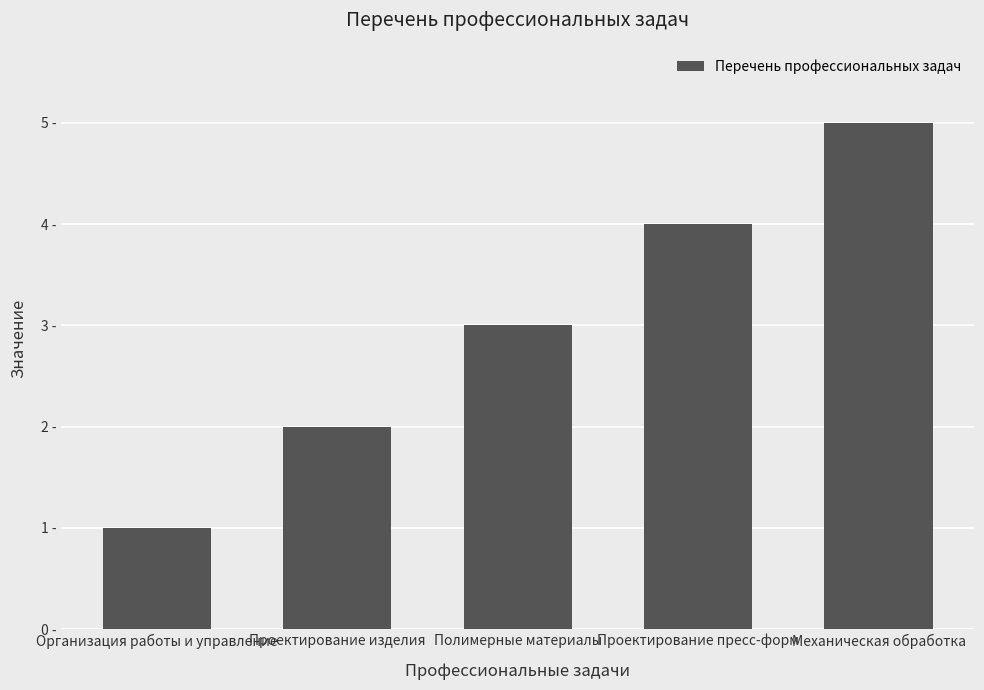

What is the sum of all values?

15